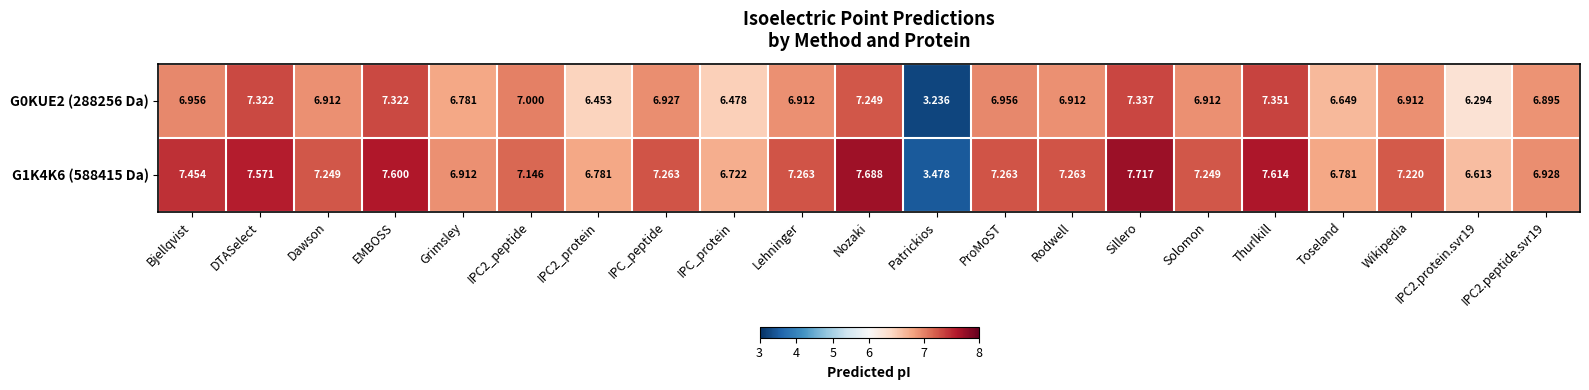

List the series in order of their peak value, highest first.

G1K4K6 (588415 Da), G0KUE2 (288256 Da)